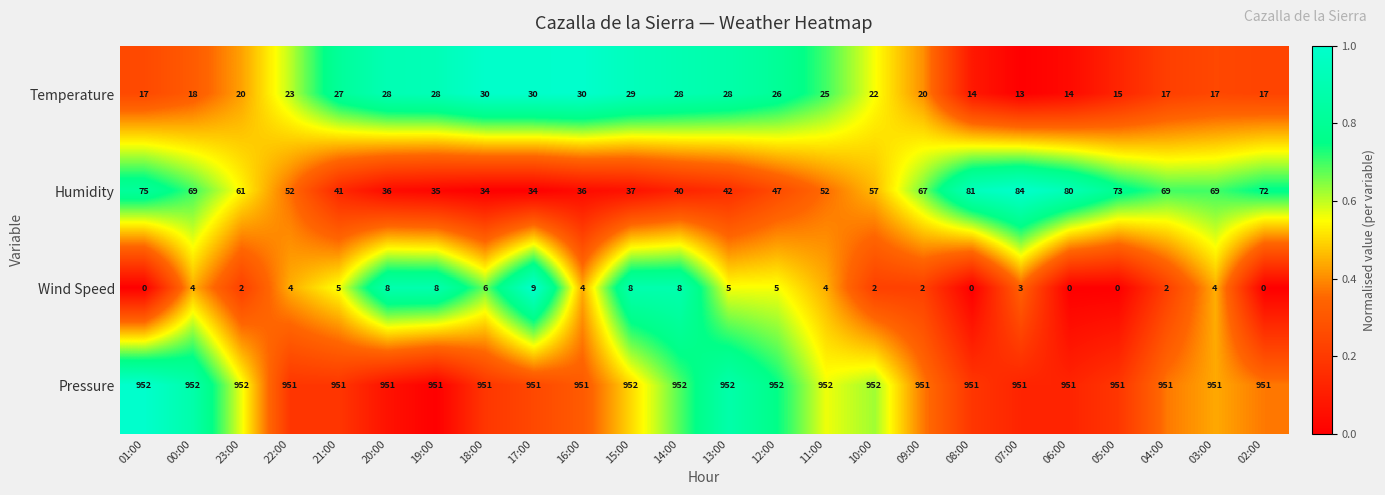

Rank the series at 17:00 from lowest to highest value.

Wind Speed, Temperature, Humidity, Pressure